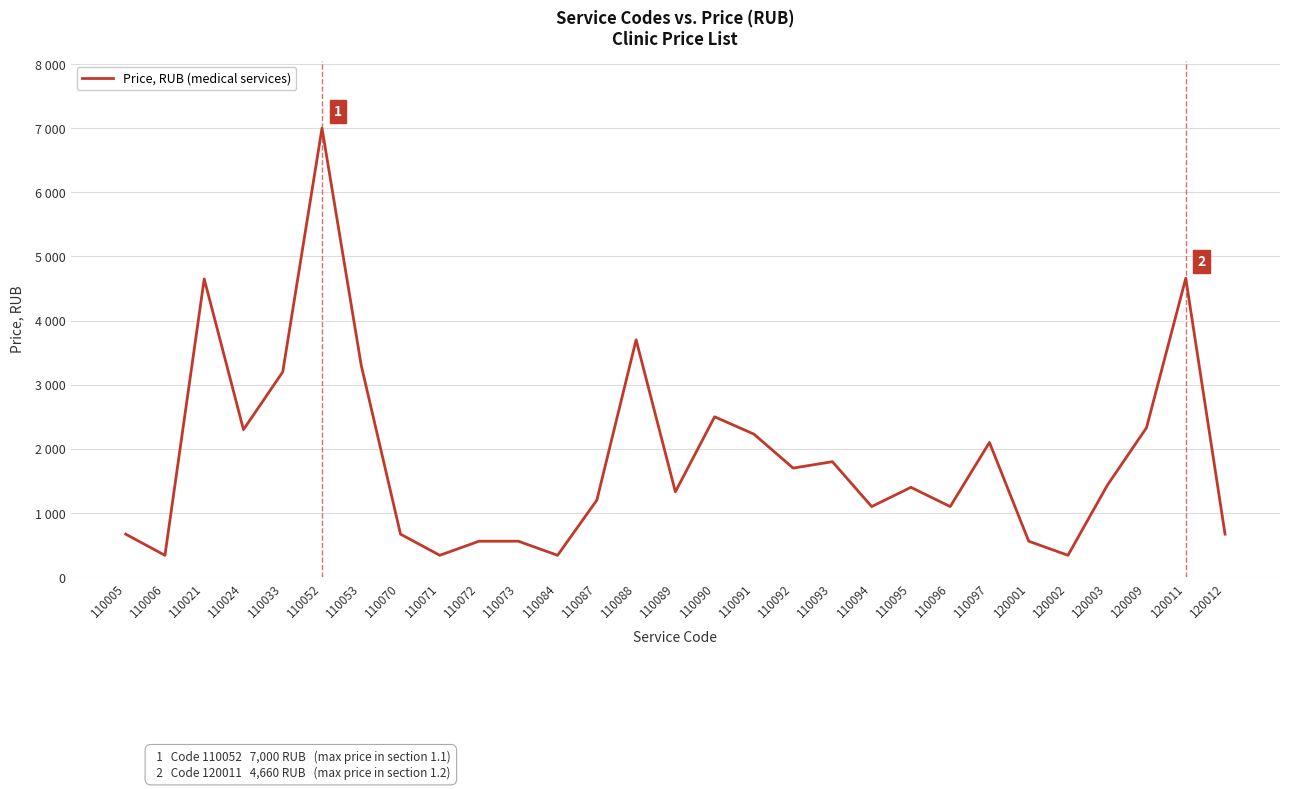

The value at 110096 is 1100. True or false?

True